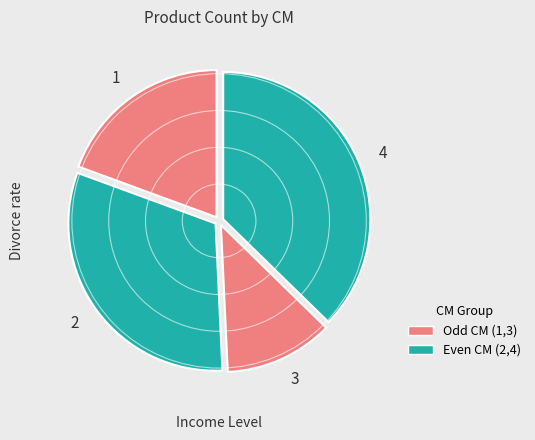

Which has a higher value, 3 or 4?

4